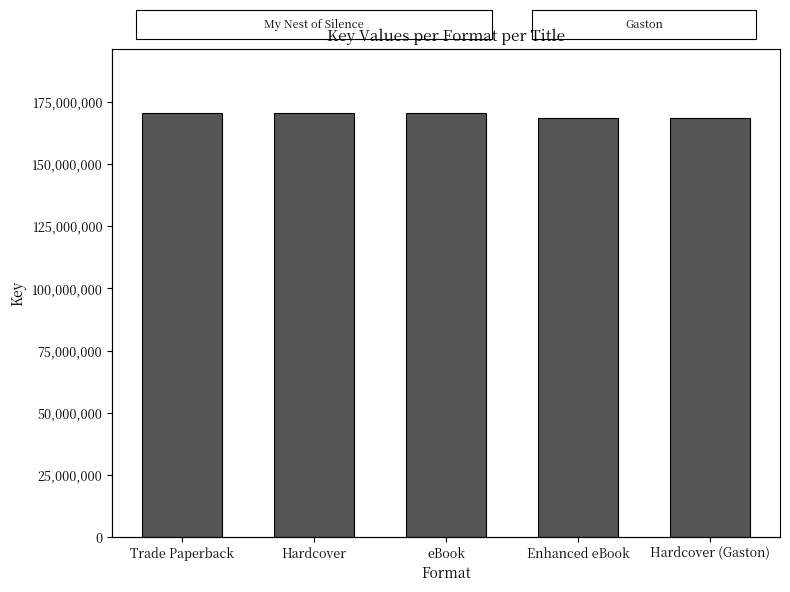

Count the values in the range 168488454 to 170708562.

5